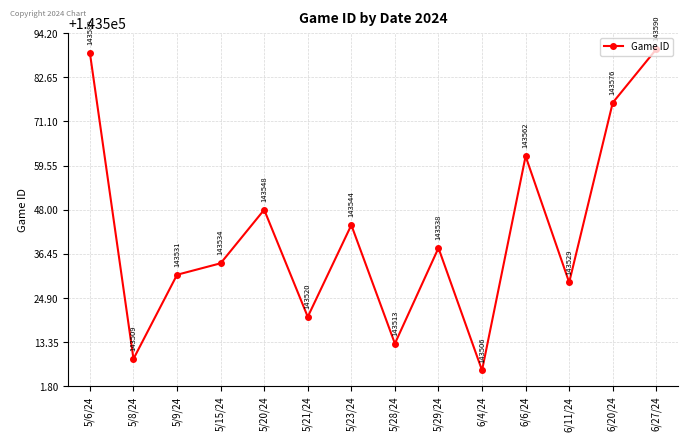

What is the change in value from 5/9/24 to 6/4/24?

-25